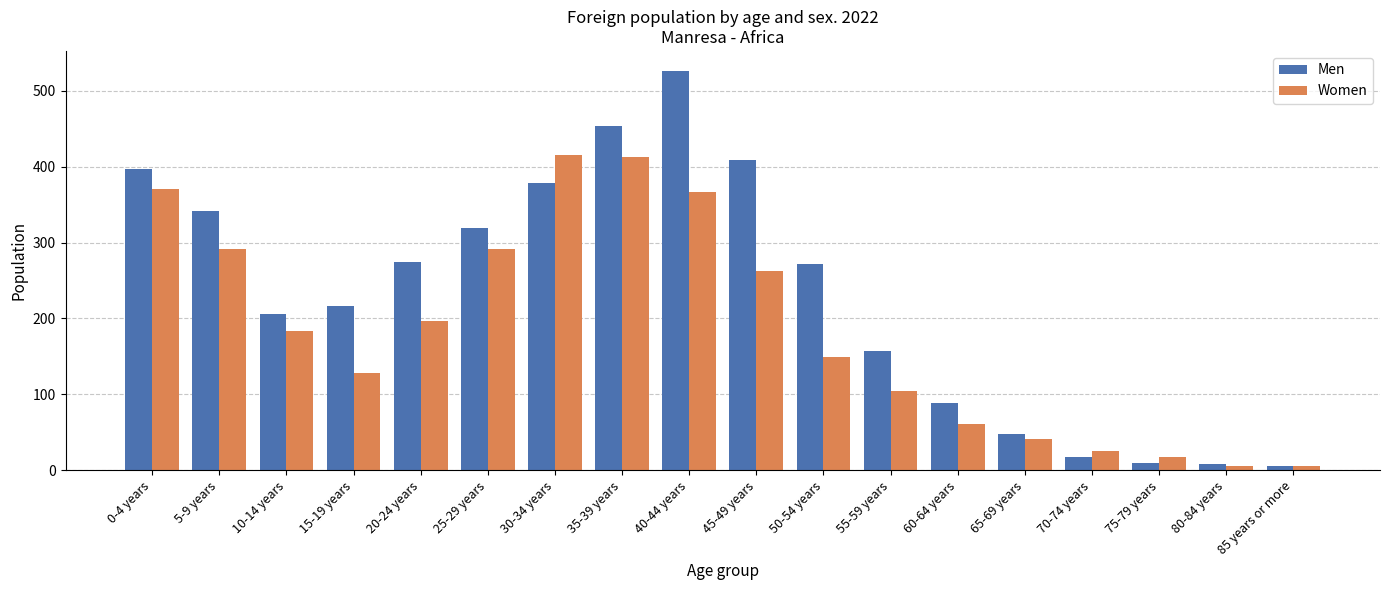

Which series has the largest range (max minus min)?

Men